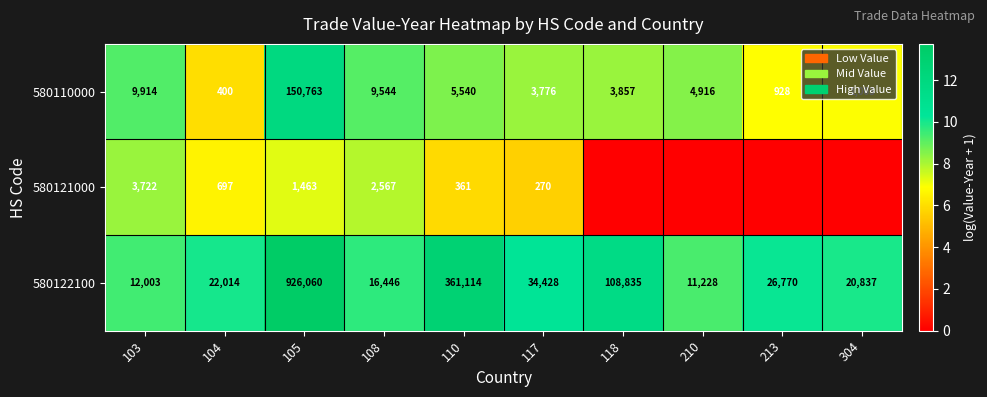

What is the spread (max minus min) of values at 104?

4.0